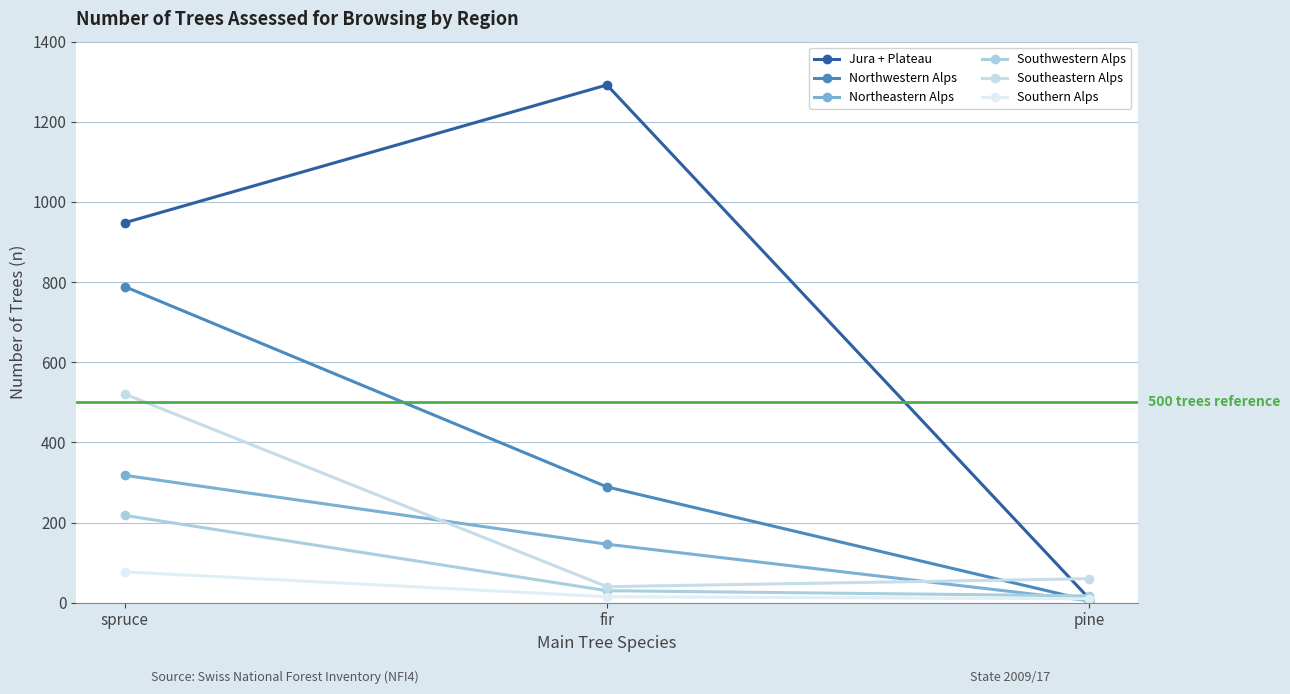

What position from the left is fir?

2